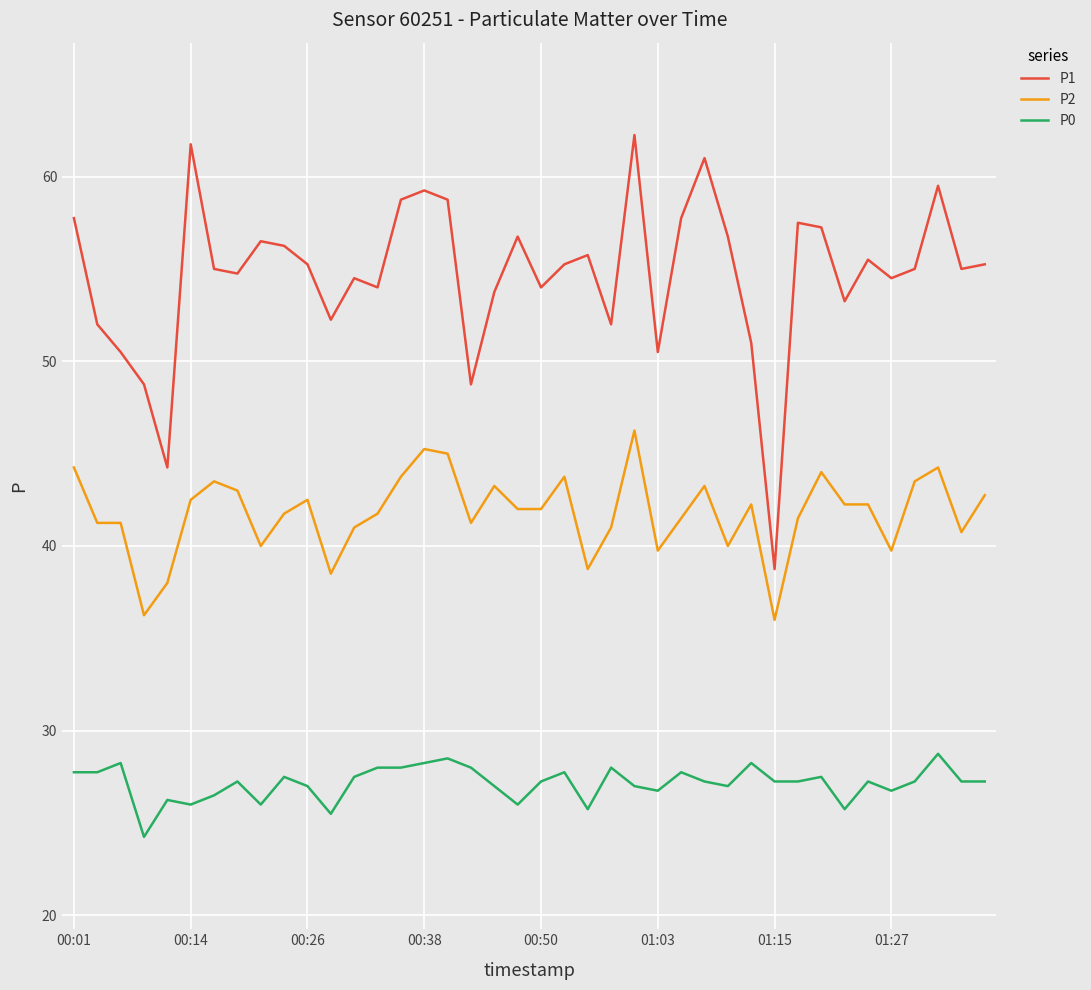

True or false: P2 and P1 intersect in this chart.

False